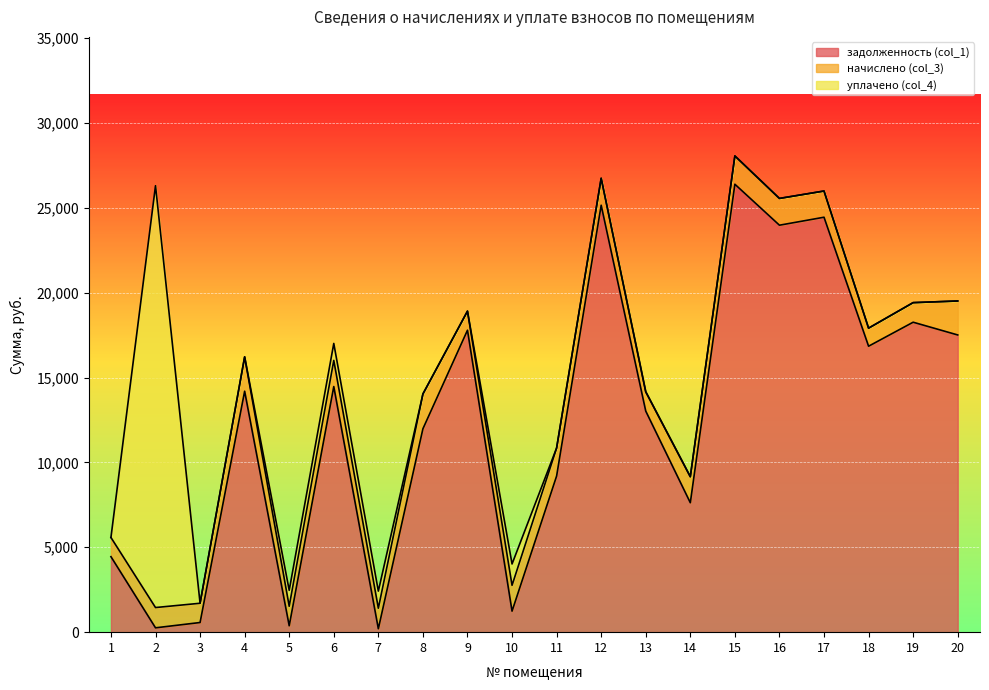

Reading left to right, list all the values displayed in this chart.

задолженность (col_1): 4447.0	256.1	568.3	14192.8	376.1	14468.0	201.5	11980.7	17786.6	1238.0	9197.6	25148.7	13022.1	7624.2	26385.4	23972.0	24441.9	16844.2	18257.8	17507.0
начислено (col_3): 1130.9	1194.0	1134.6	2023.7	1149.5	1540.1	1209.0	2049.7	1123.4	1521.5	1651.7	1588.4	1138.3	1532.6	1666.6	1577.3	1543.8	1063.9	1153.2	2001.4
уплачено (col_4): 0.0	24848.0	0.0	0.0	939.6	1000.0	1007.8	0.0	0.0	1257.0	0.0	0.0	0.0	0.0	0.0	0.0	0.0	0.0	0.0	0.0